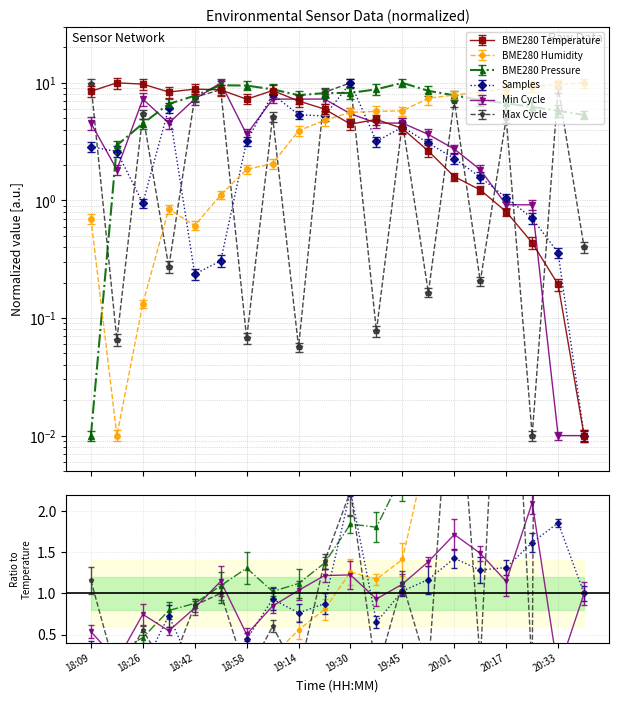

Where do BME280_humidity and BME280_temperature first cross each other?

19:22 and 19:30